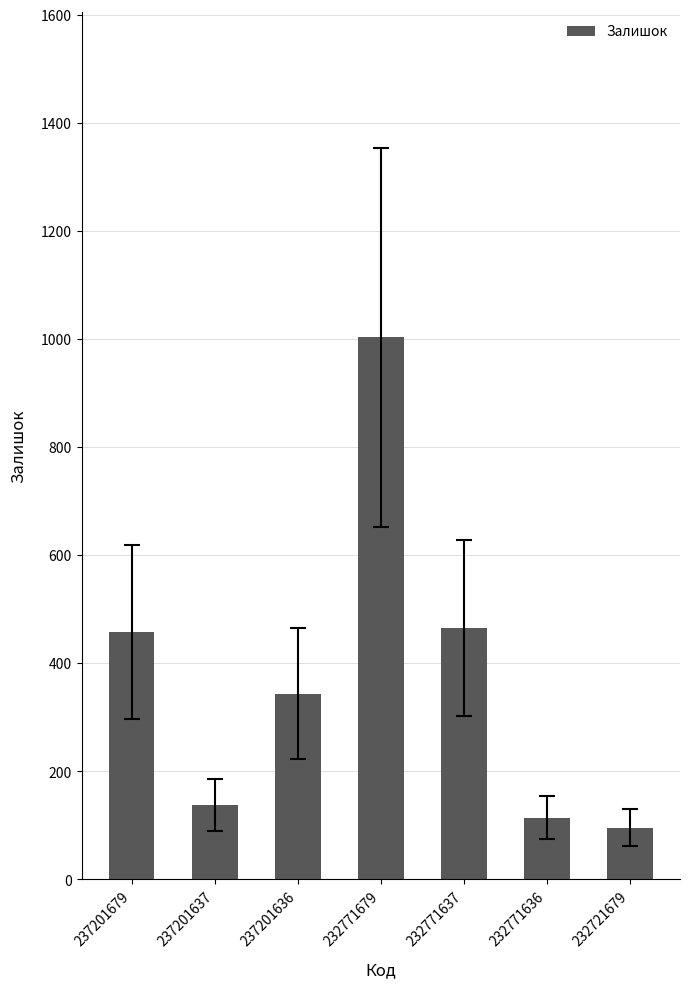

Read the value at 237201636.

344